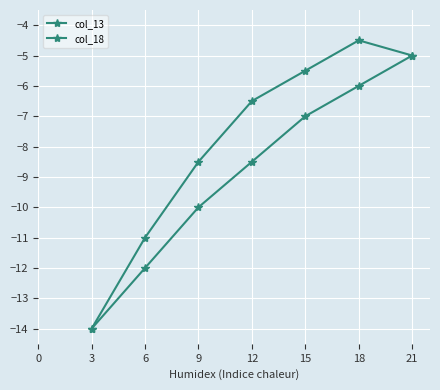

Count the col_13 values in the range -12 to -6.

5